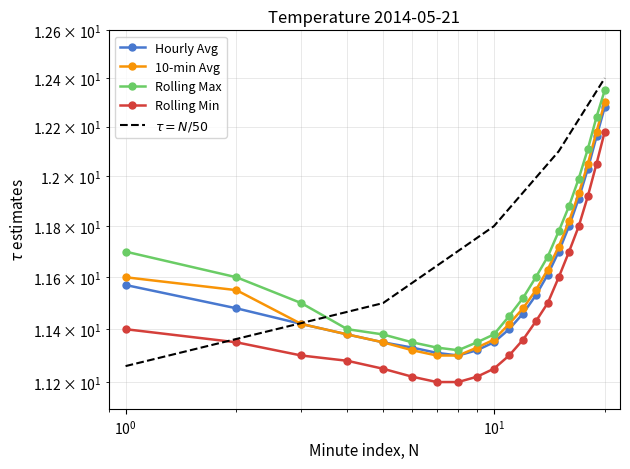

True or false: Rolling Min and Hourly Avg intersect in this chart.

False